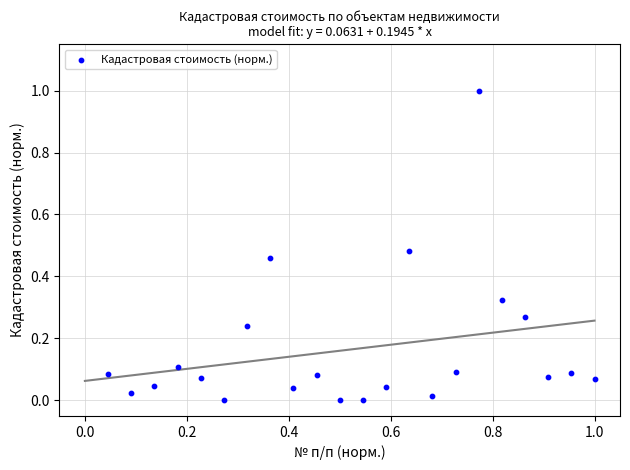

What is the range of X values (max minus min)?

1.0